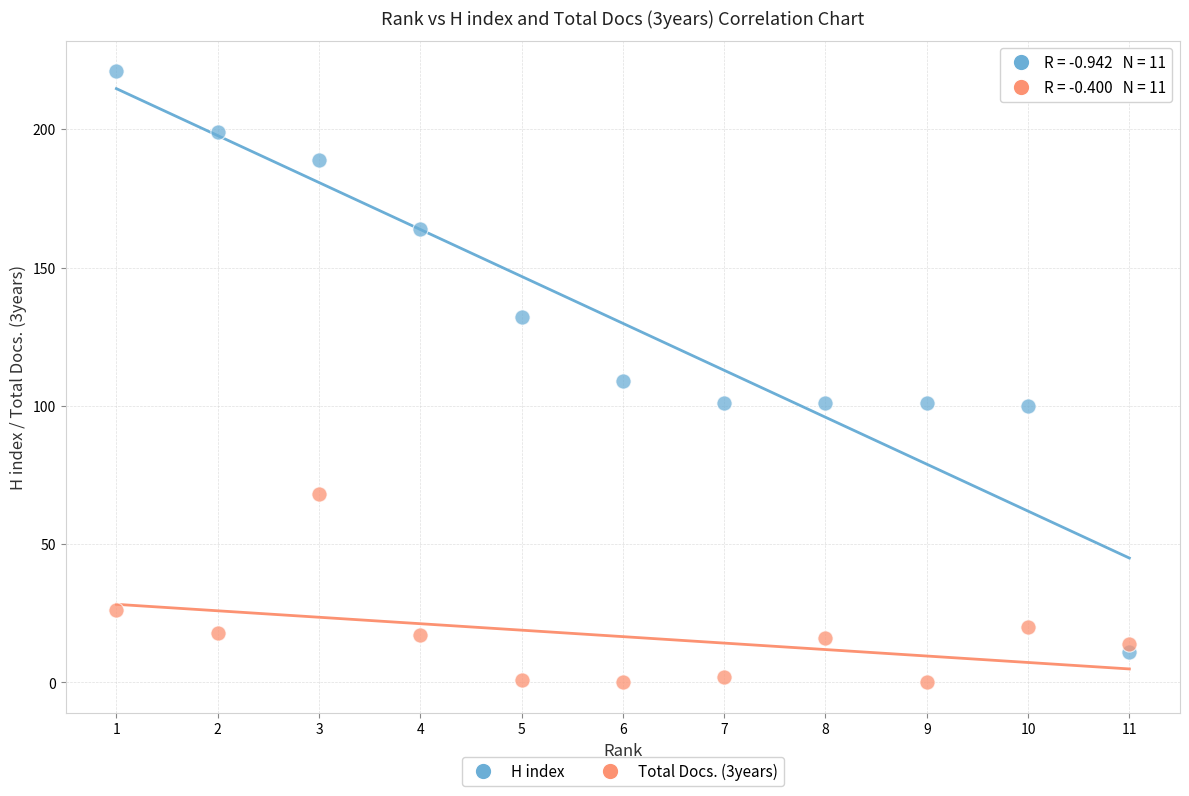

Across all data points, what is the range of Y values (max minus min)?

221